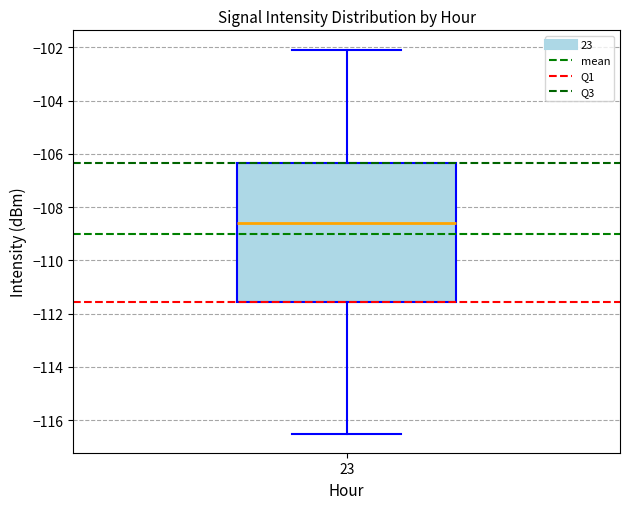

Transcribe this box plot: give where the median line is, the range the box spans, and where the two whiskers end, as read against the y-axis. The values are not printed on the chart, so give them approximately, as read against the axis.

median -108.6, box -111.6 to -106.4, whiskers -116.4 to -102.0